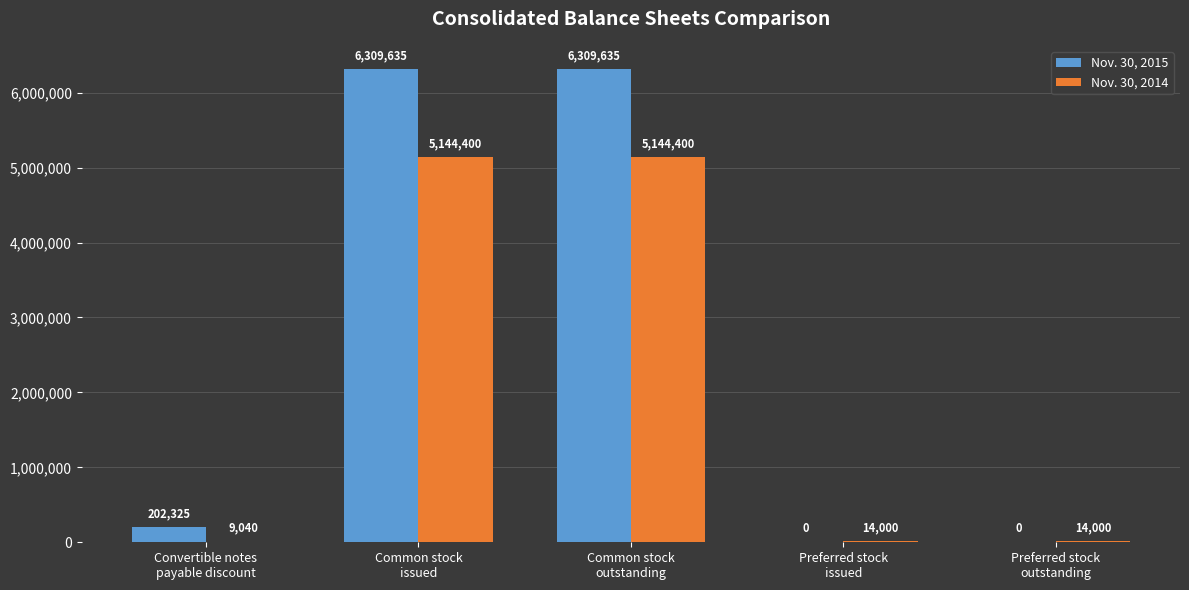

Is it true that Nov. 30, 2015 equals 3463733 at Preferred stock
outstanding?

False